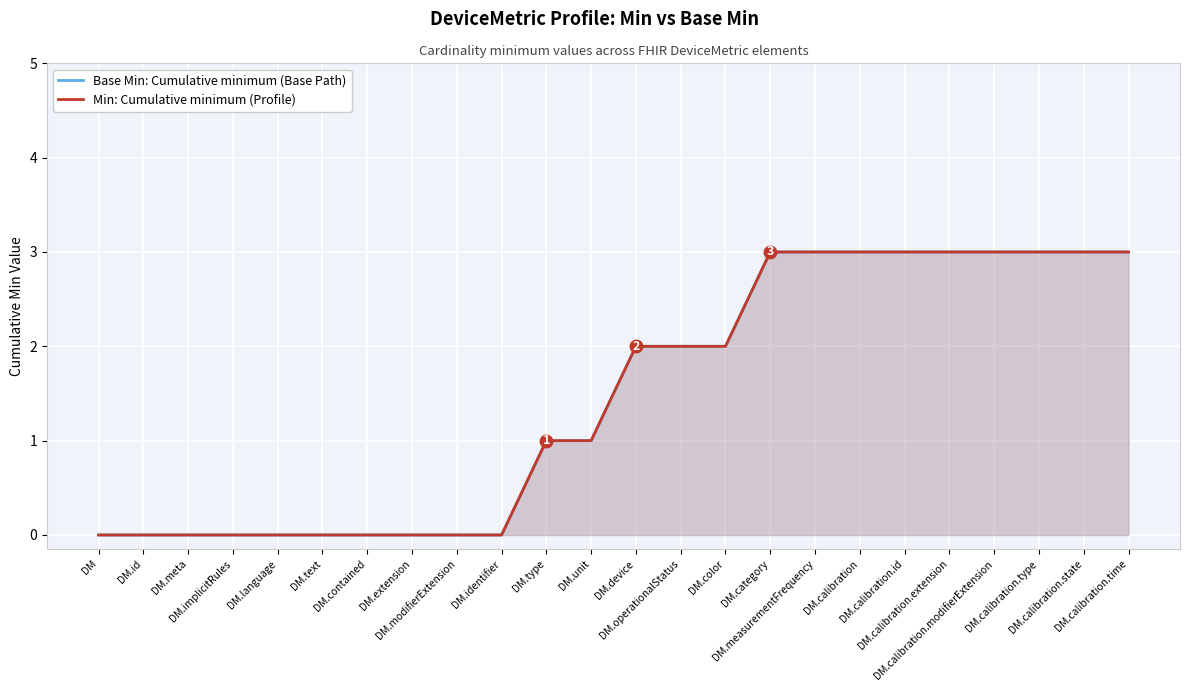

What is the sum of all Base Min: Cumulative minimum (Base Path) values?

35